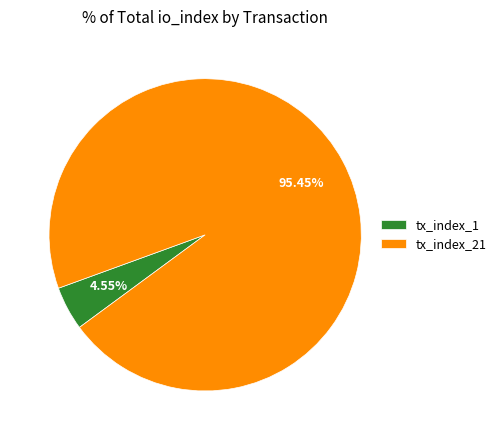

To the nearest percent, what is the difference between the largest and smallest slice percentages?

91%